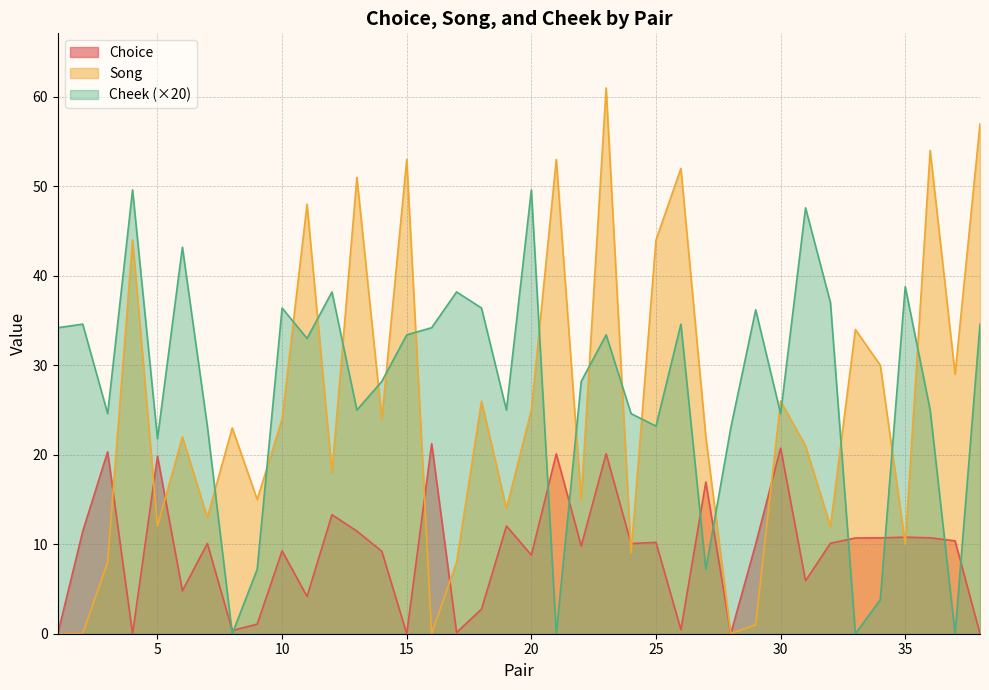

Is it true that Cheek equals 27.2 at 8?

False